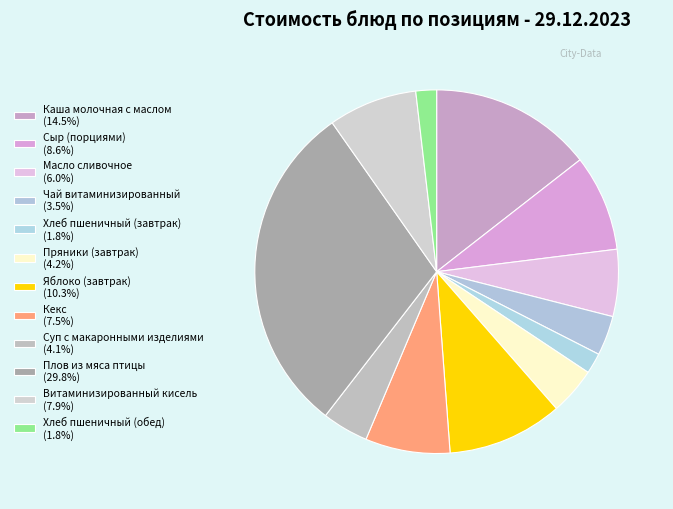

What is the ratio of the value at Суп с макаронными изделиями to the value at Хлеб пшеничный (обед)?

2.2